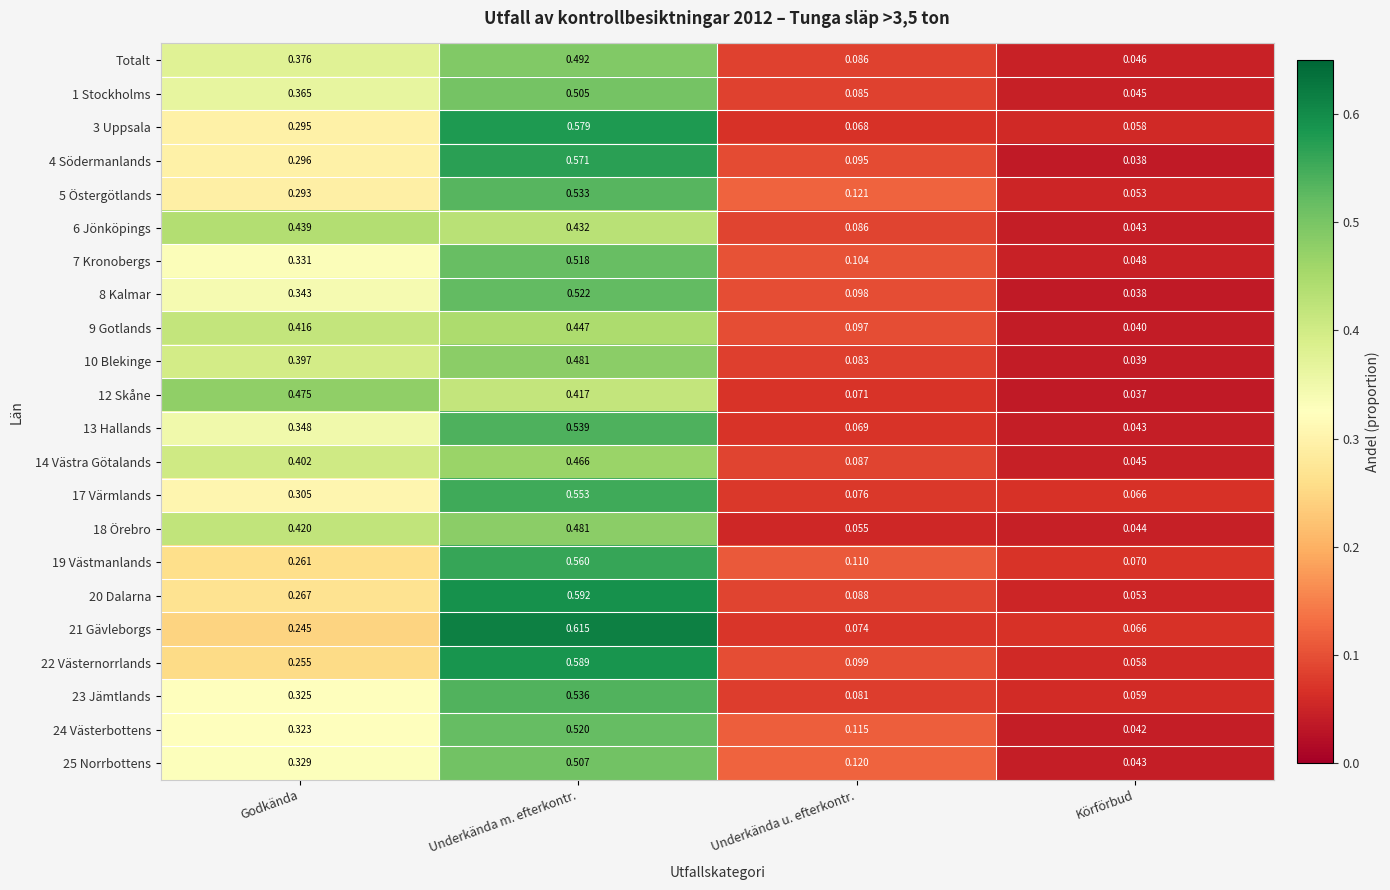

At which category is the sum across all series the highest?

Underkända m. efterkontr.